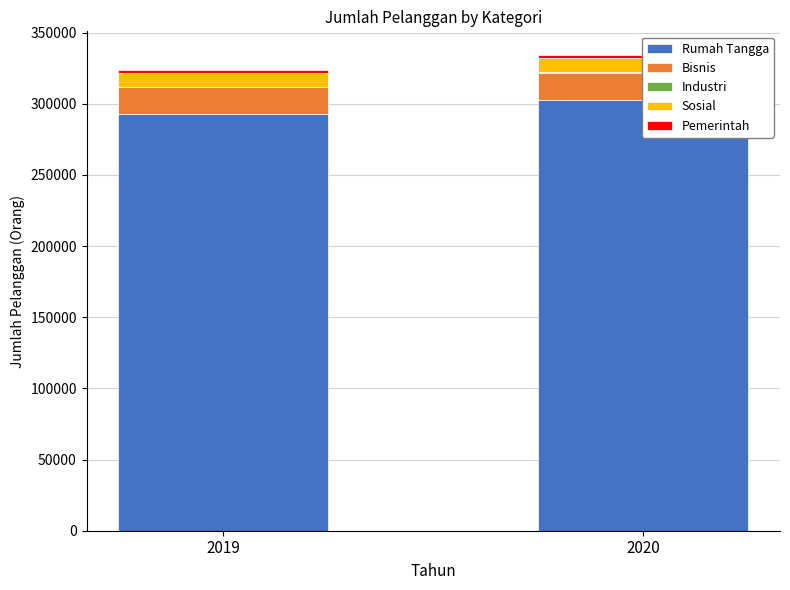

Which label corresponds to the smallest value in the chart?

2019